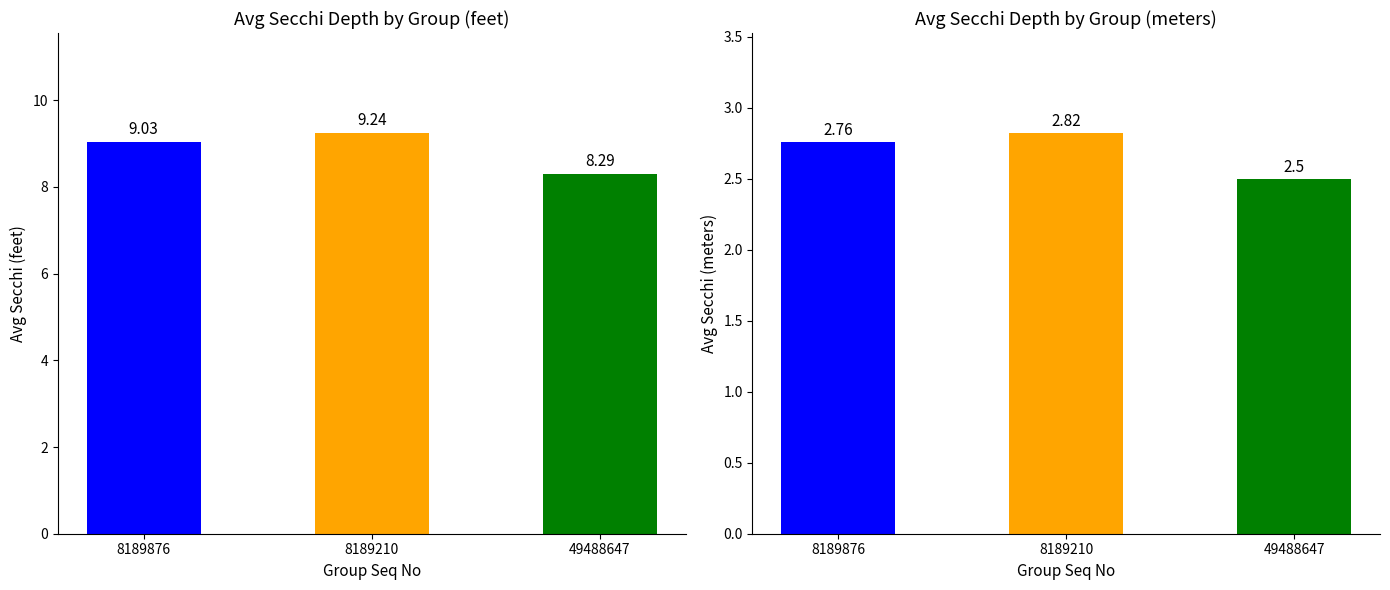

Which series has the largest range (max minus min)?

Avg Secchi (ft)